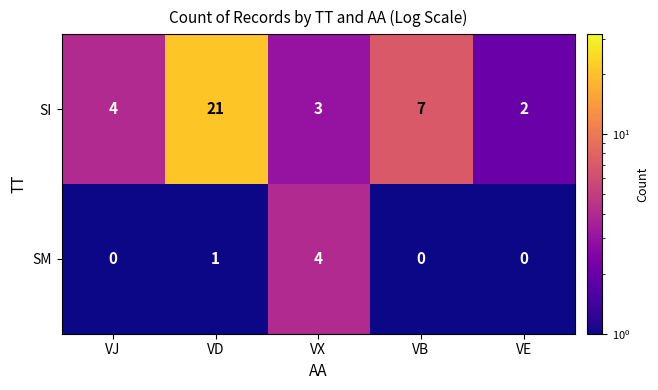

What is the minimum value shown in the chart?

0